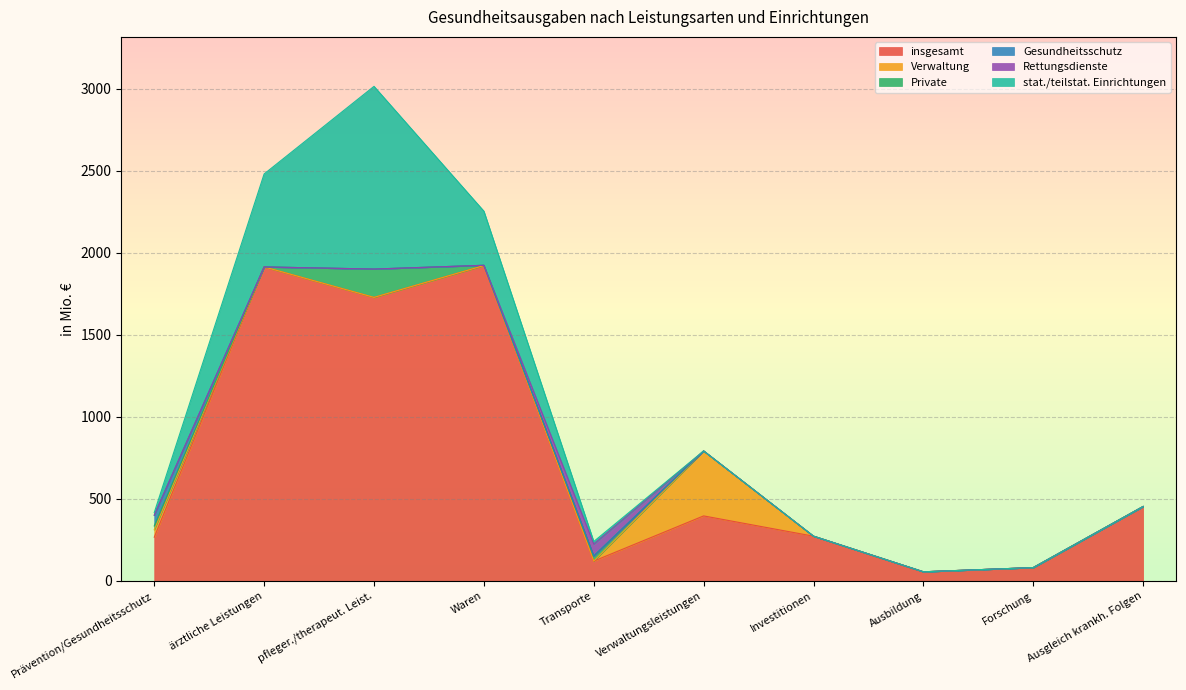

Which category has the highest value in the Verwaltung series?

Verwaltungsleistungen